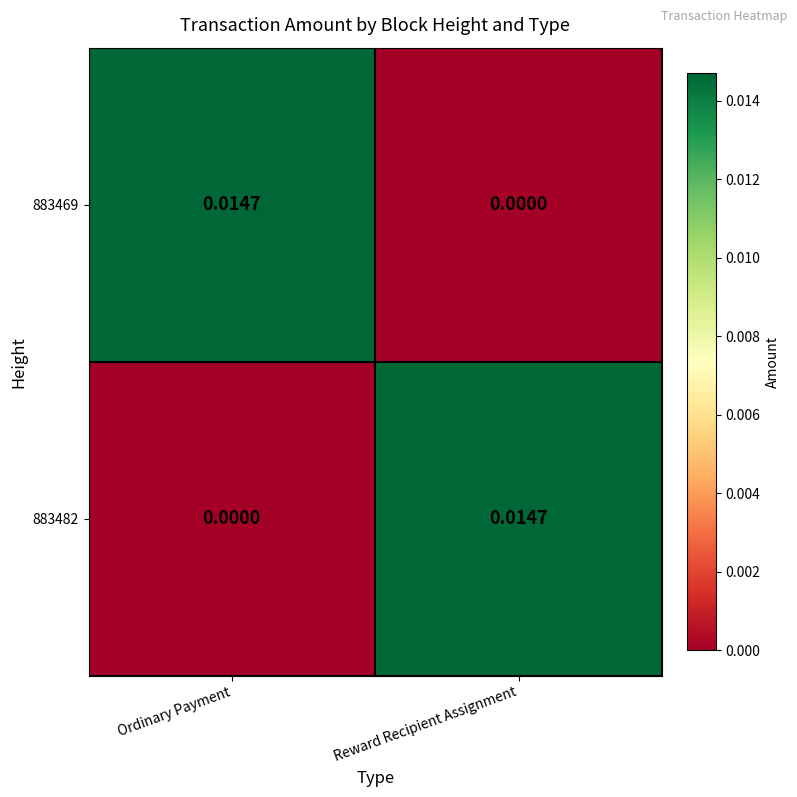

Which category has the lowest value in the 883469 series?

Reward Recipient Assignment